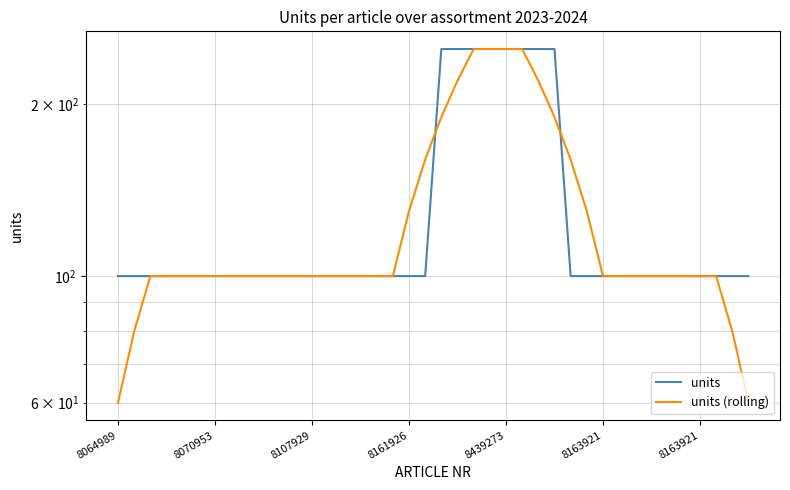

What is the value of the units point at the 4th from the left?

100